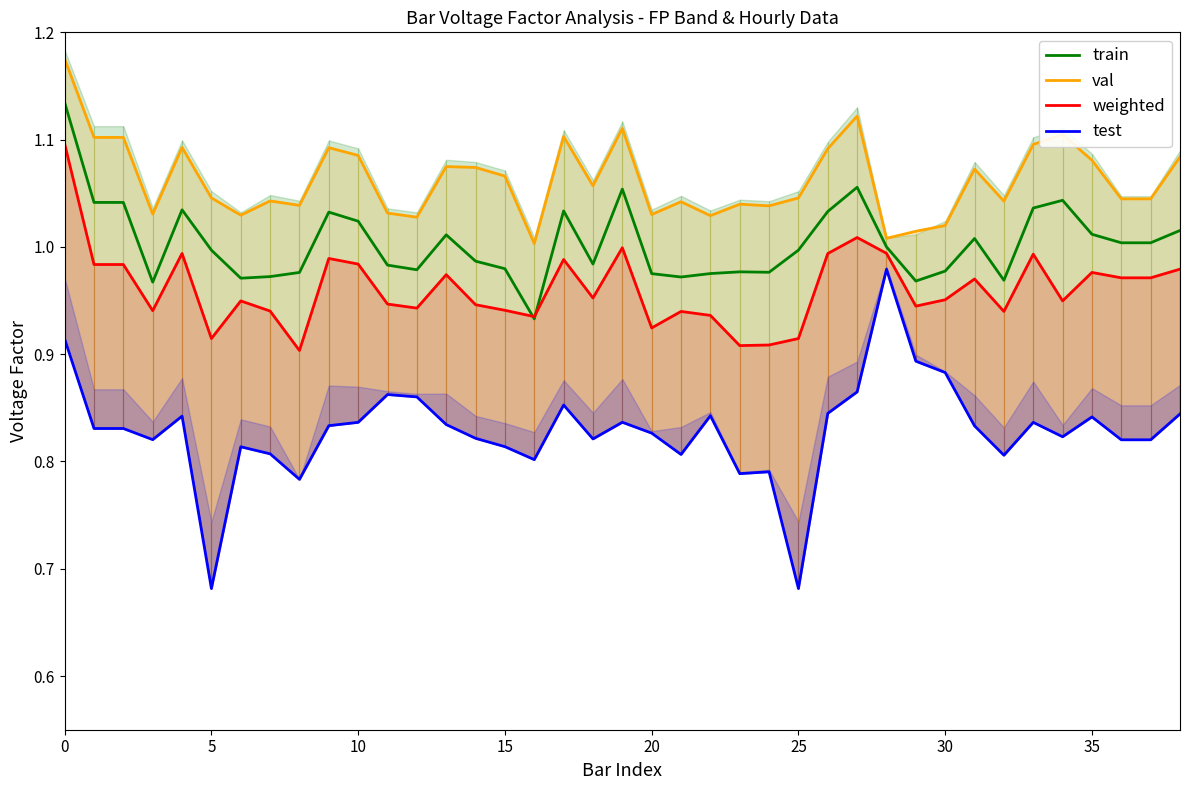

True or false: train and val cross at least once.

False